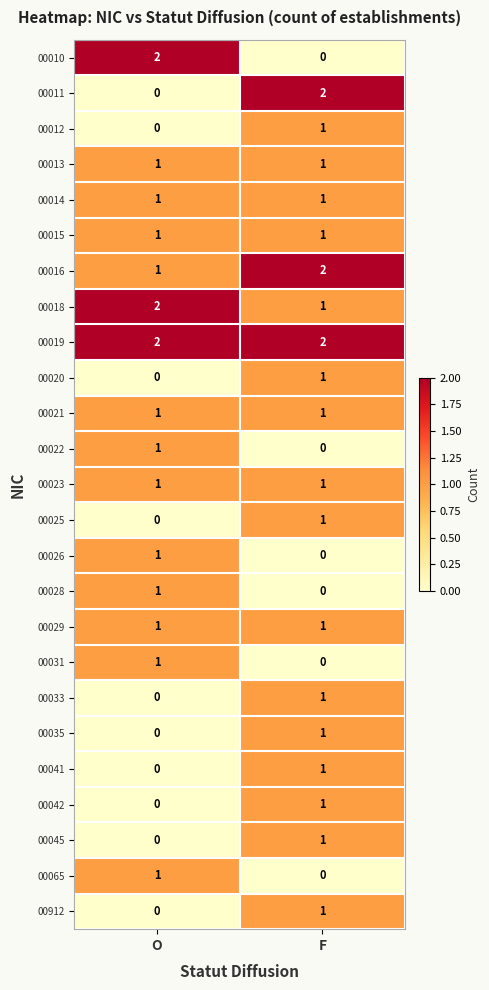

Rank the categories by 00042 value from lowest to highest.

O, F